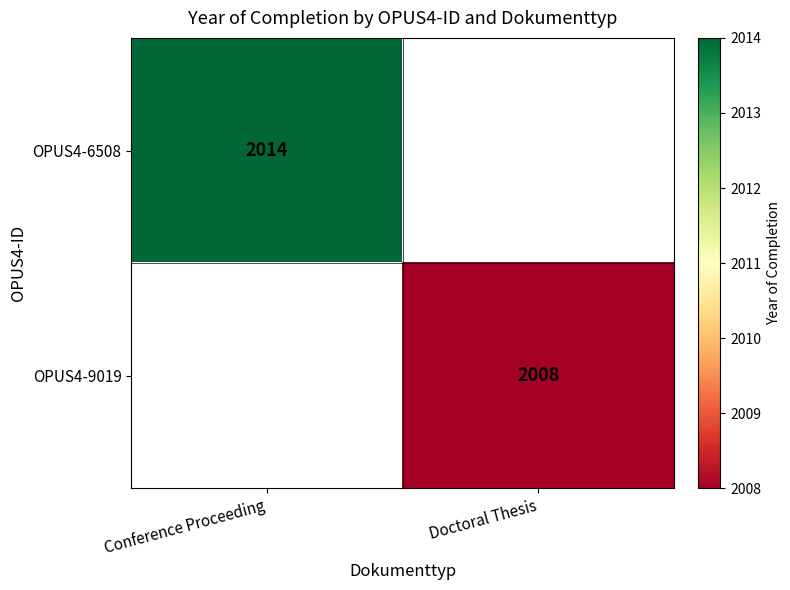

The OPUS4-9019 series shows 2008 at Doctoral Thesis. True or false?

True